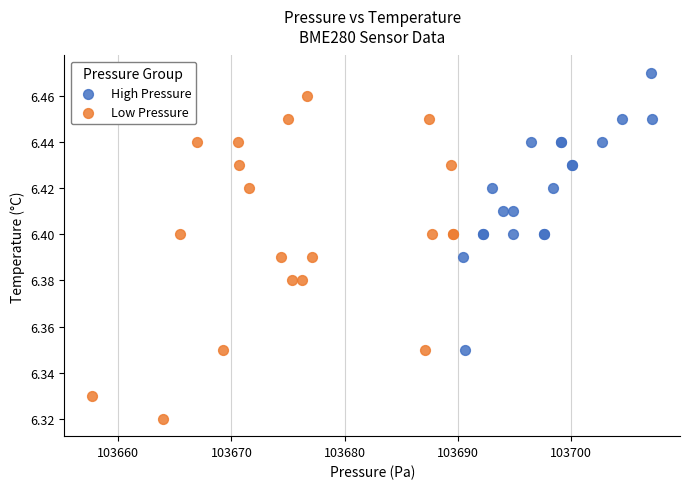

Which series has the largest Y range (max minus min)?

Low Pressure